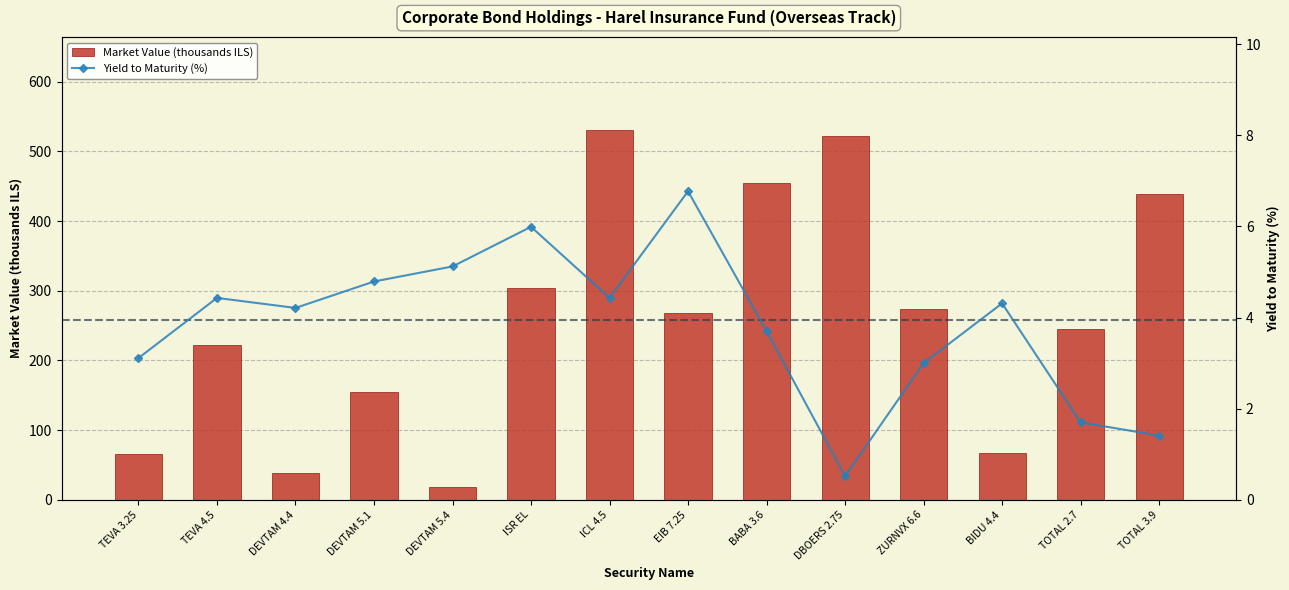

Which has a higher value, EIB 7.25 or ZURNVX 6.6?

ZURNVX 6.6